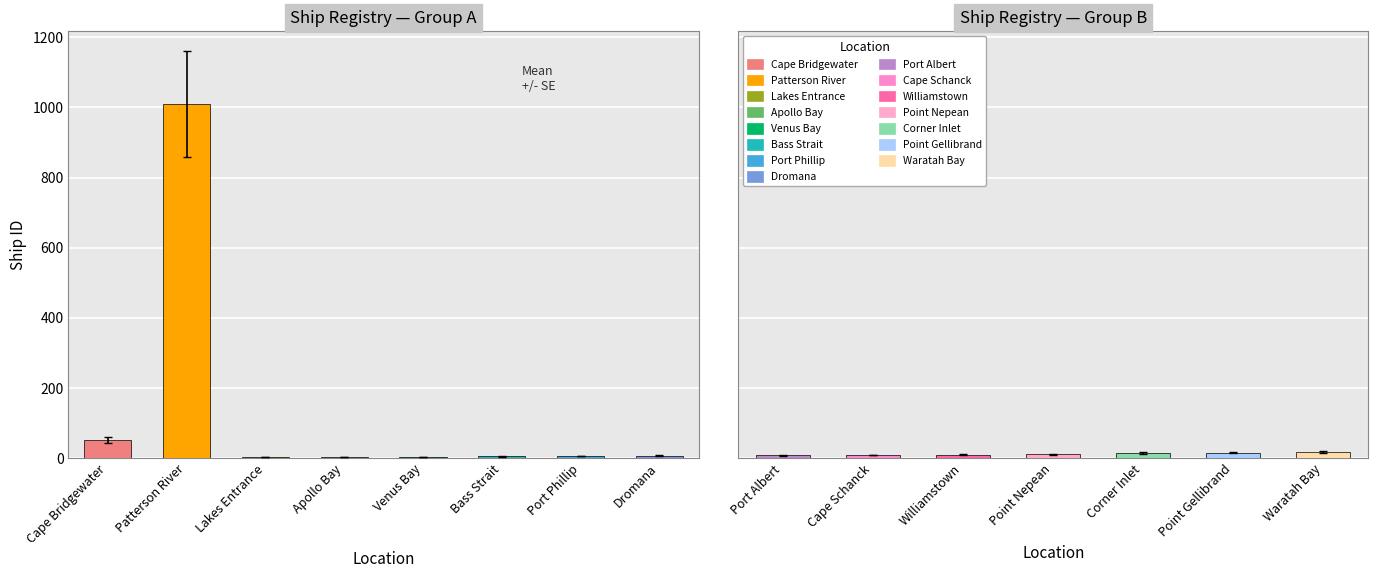

The value at Cape Schanck is 12. True or false?

False